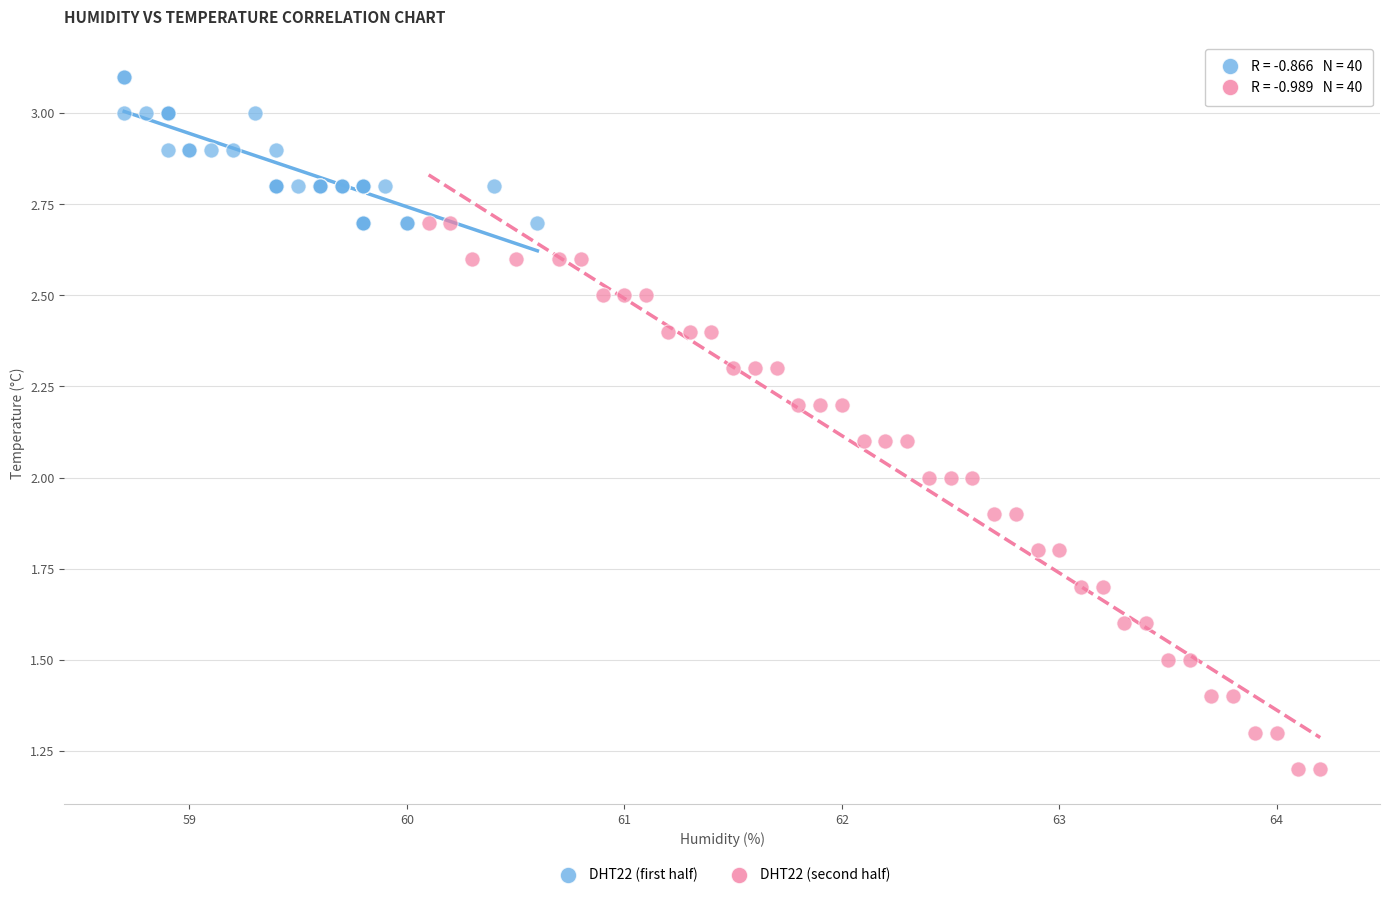

Which series has the widest spread of Y values?

DHT22 (second half)